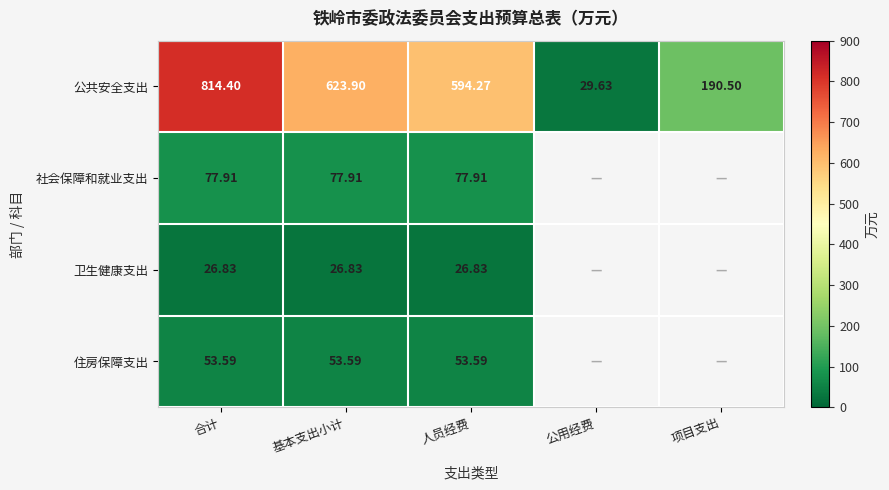

At which label does 公共安全支出 reach its peak?

合计